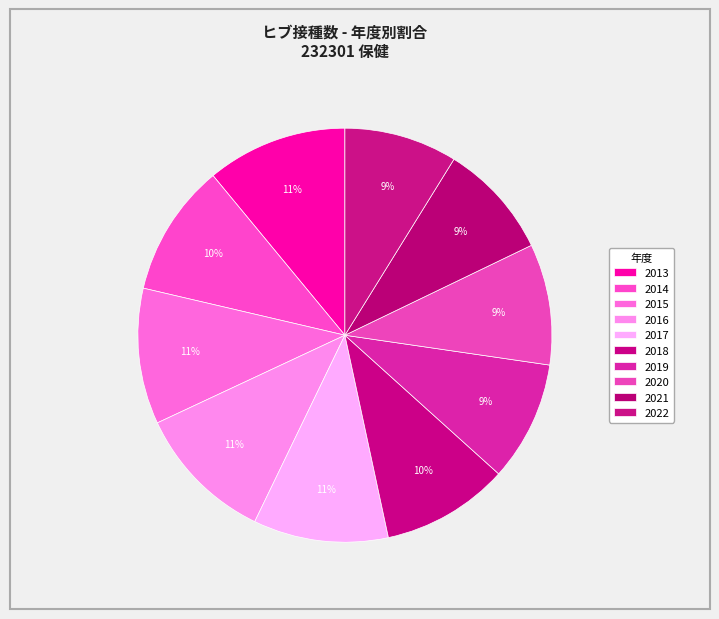

Is the sum of 2019 and 2014 greater than half?

No